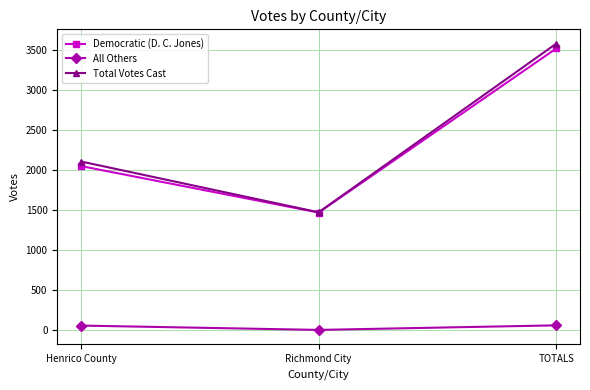

What is the label of the 1st point from the left?

Henrico County